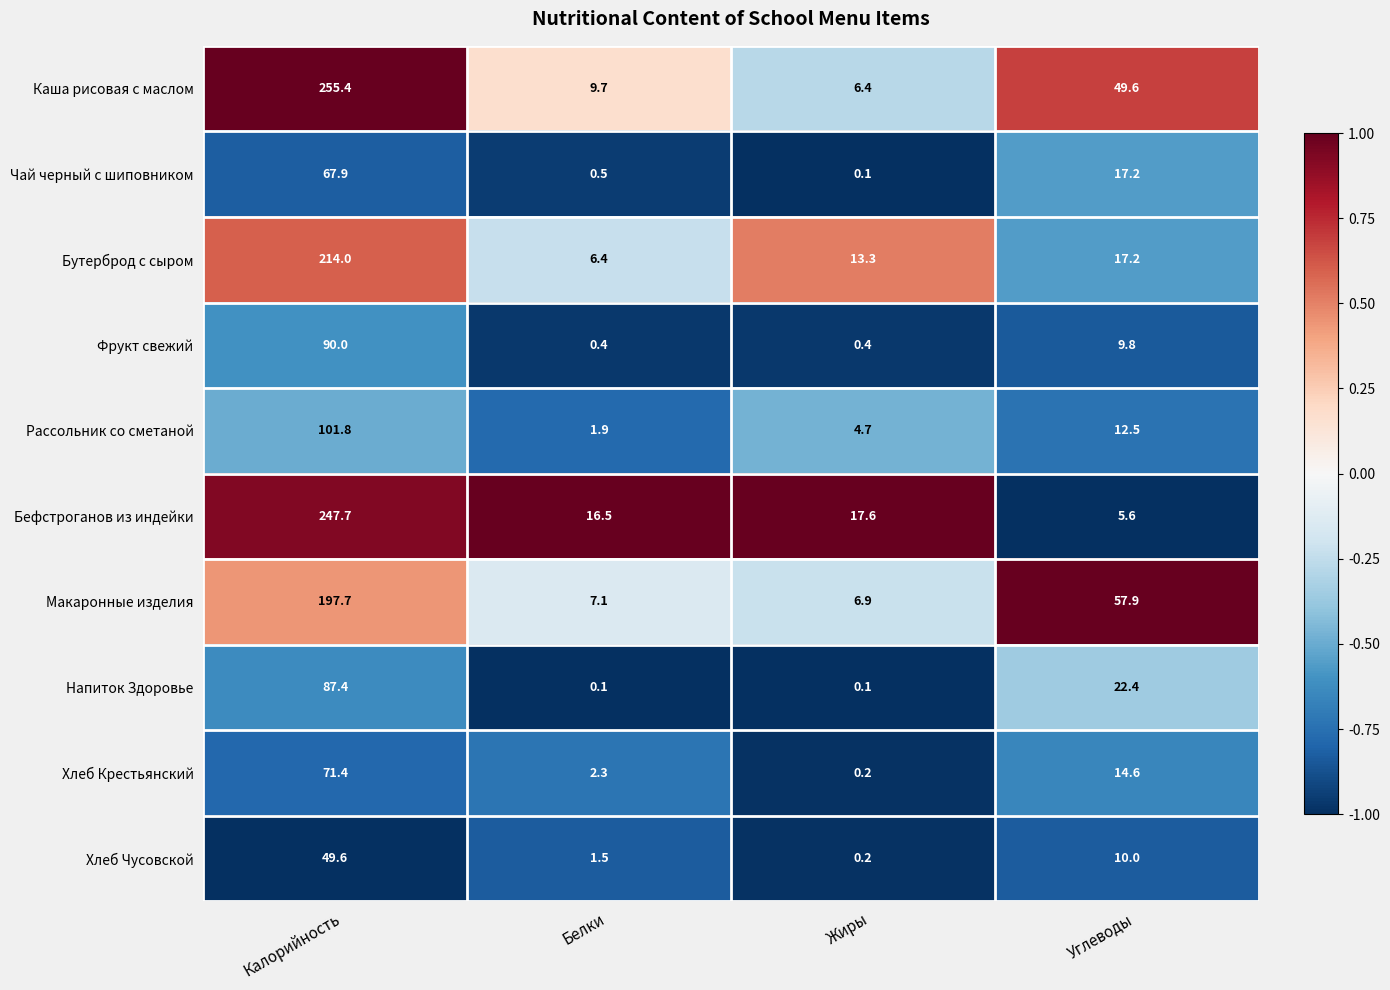

How many series are shown in this chart?

10